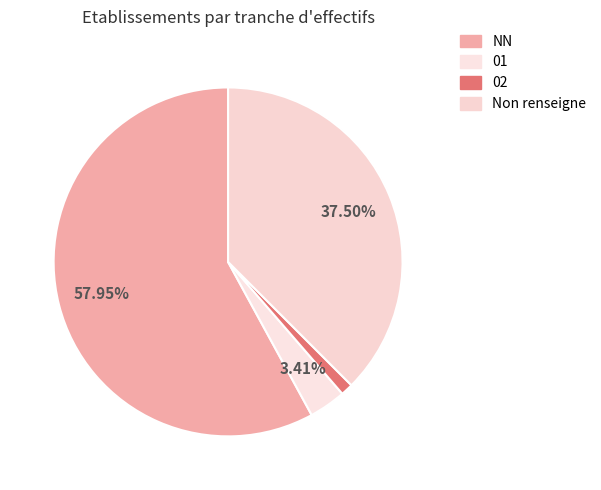

Count the number of slices in the pie.

4